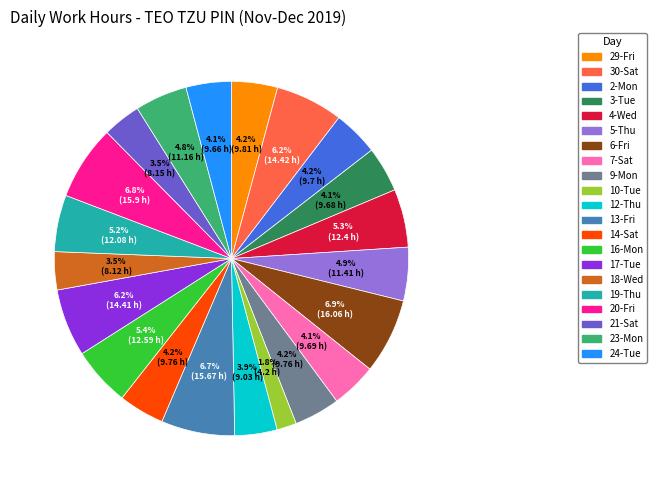

Combined, do 24-Tue and 21-Sat account for over 50%?

No